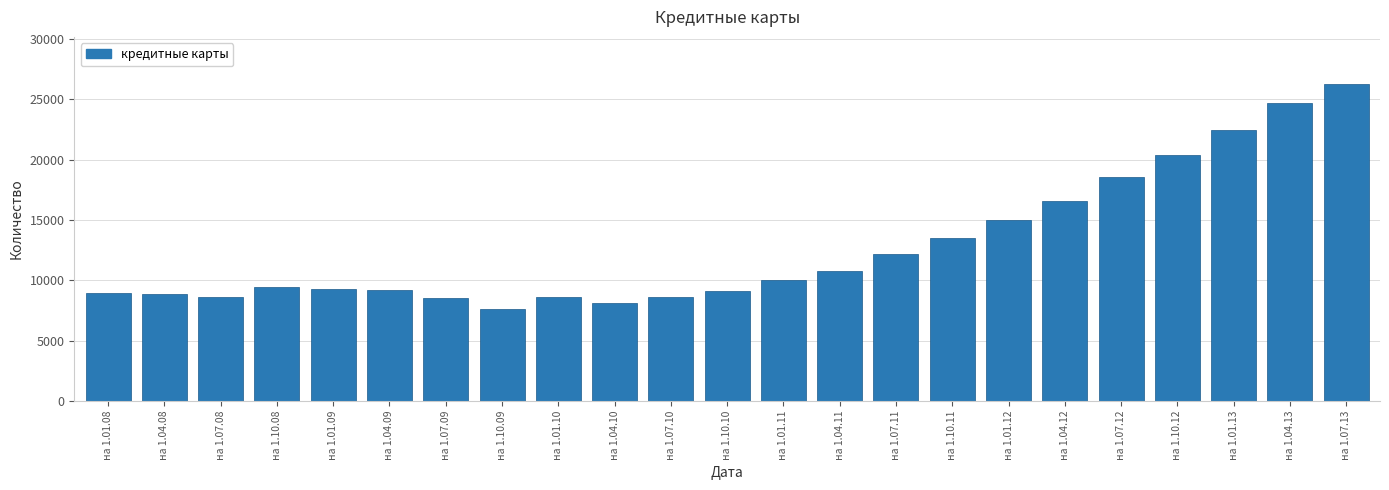

What is the sum of the values at на 1.01.08 and на 1.10.09?

16578